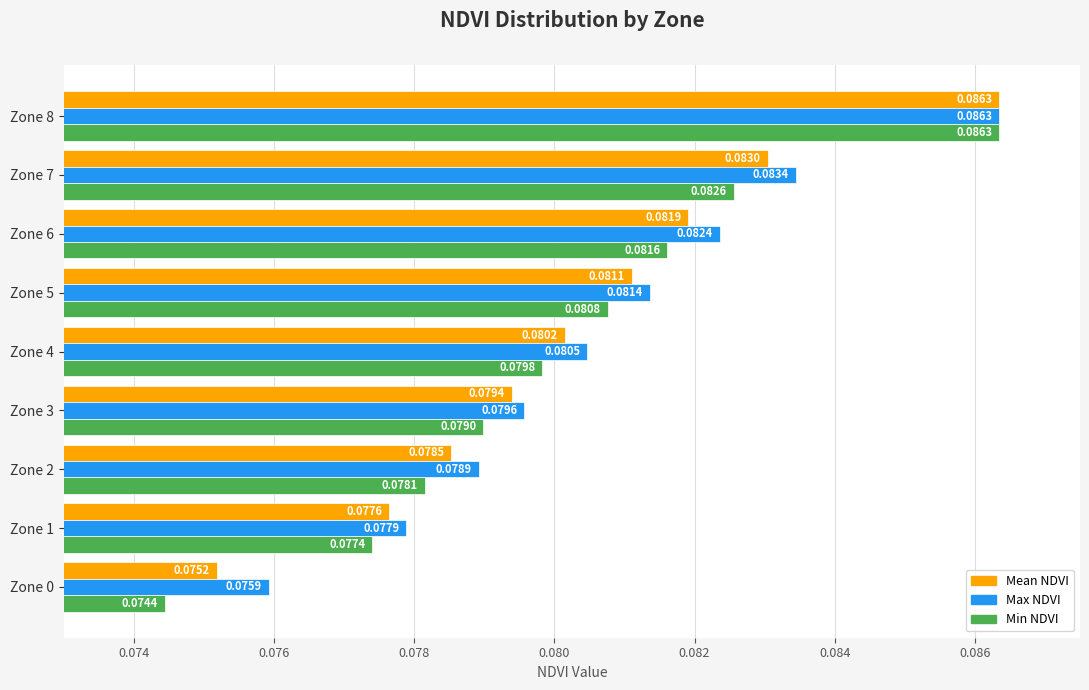

At which category is the sum across all series the highest?

Zone 8